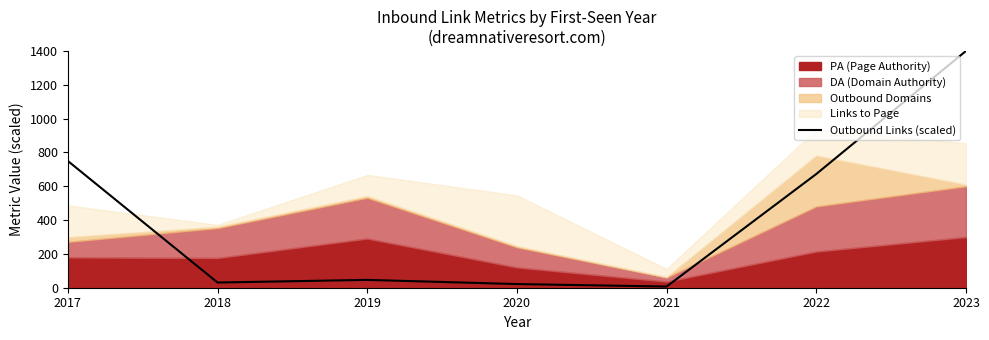

What is the smallest value displayed?

7.0